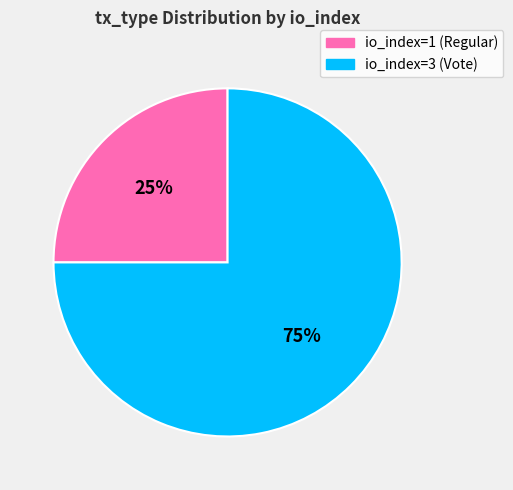

What is the majority slice?

io_index=3 (Vote)